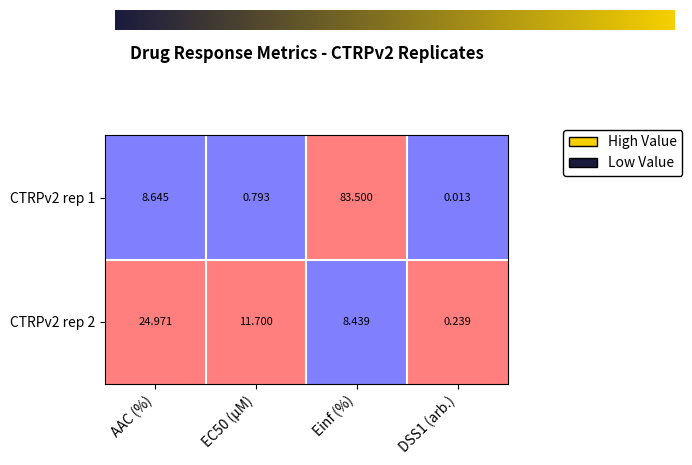

How many series are shown in this chart?

2